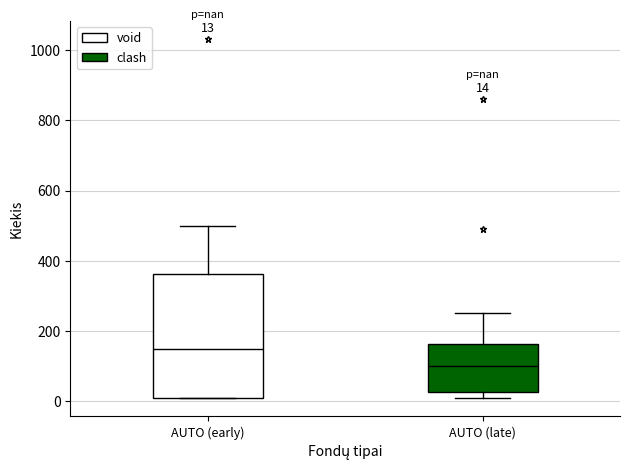

Which box has the lowest median line?

AUTO (late)